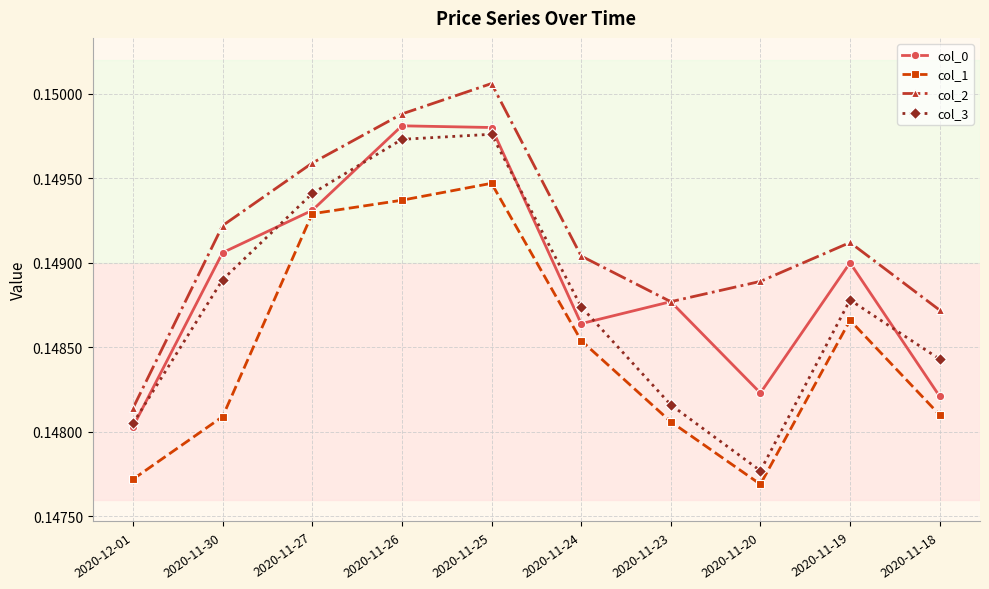

What are all the series names shown in the legend?

col_0, col_1, col_2, col_3